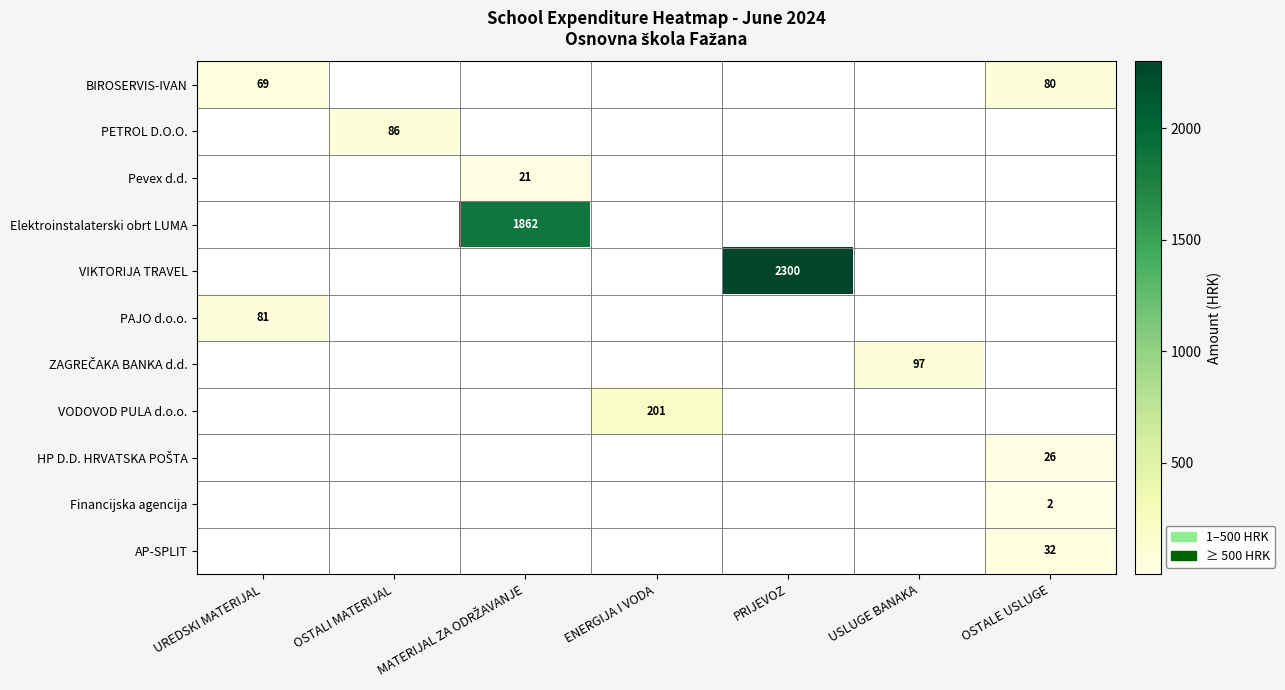

Which series has the largest total across all categories?

VIKTORIJA TRAVEL